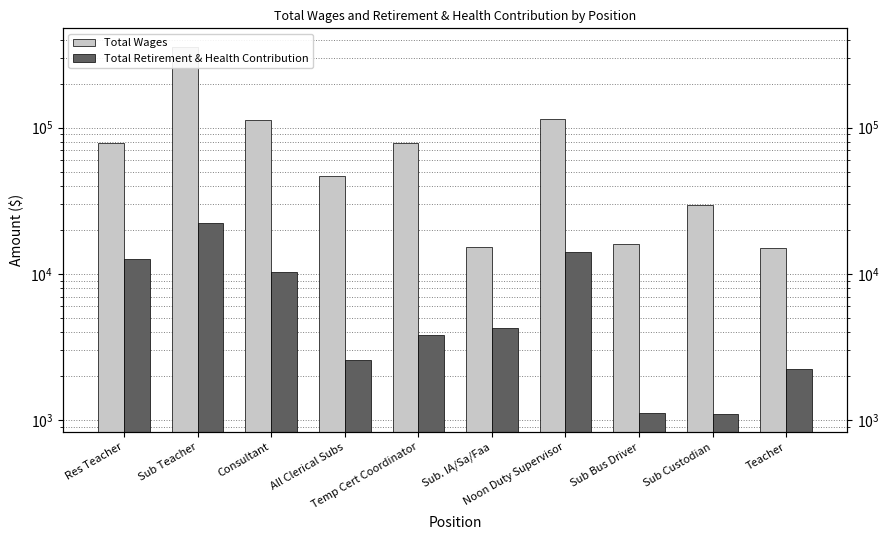

Are the bars horizontal?

No